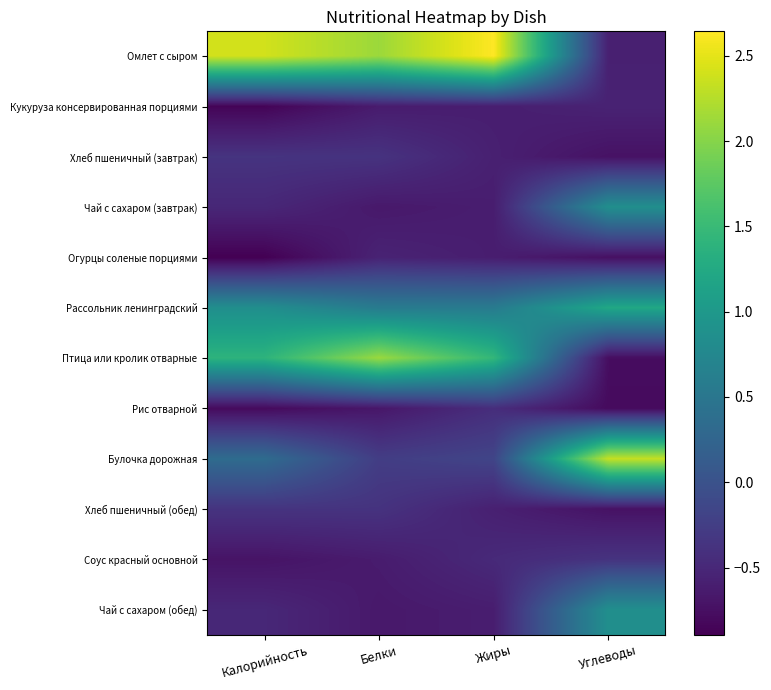

Which series has the widest spread of values?

Омлет с сыром